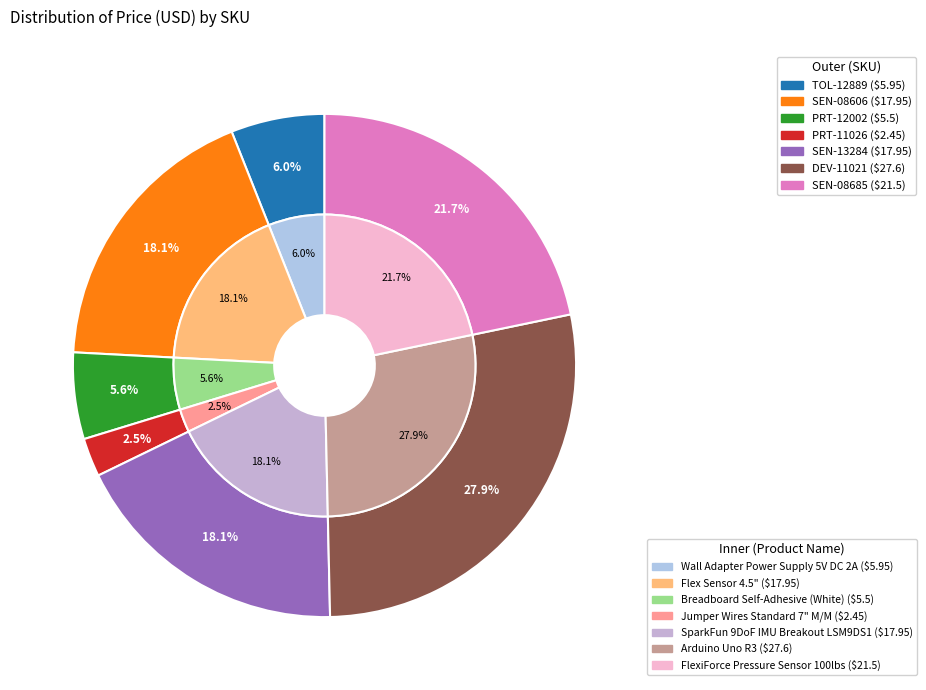

To the nearest percent, what portion does SEN-13284 represent?

18%